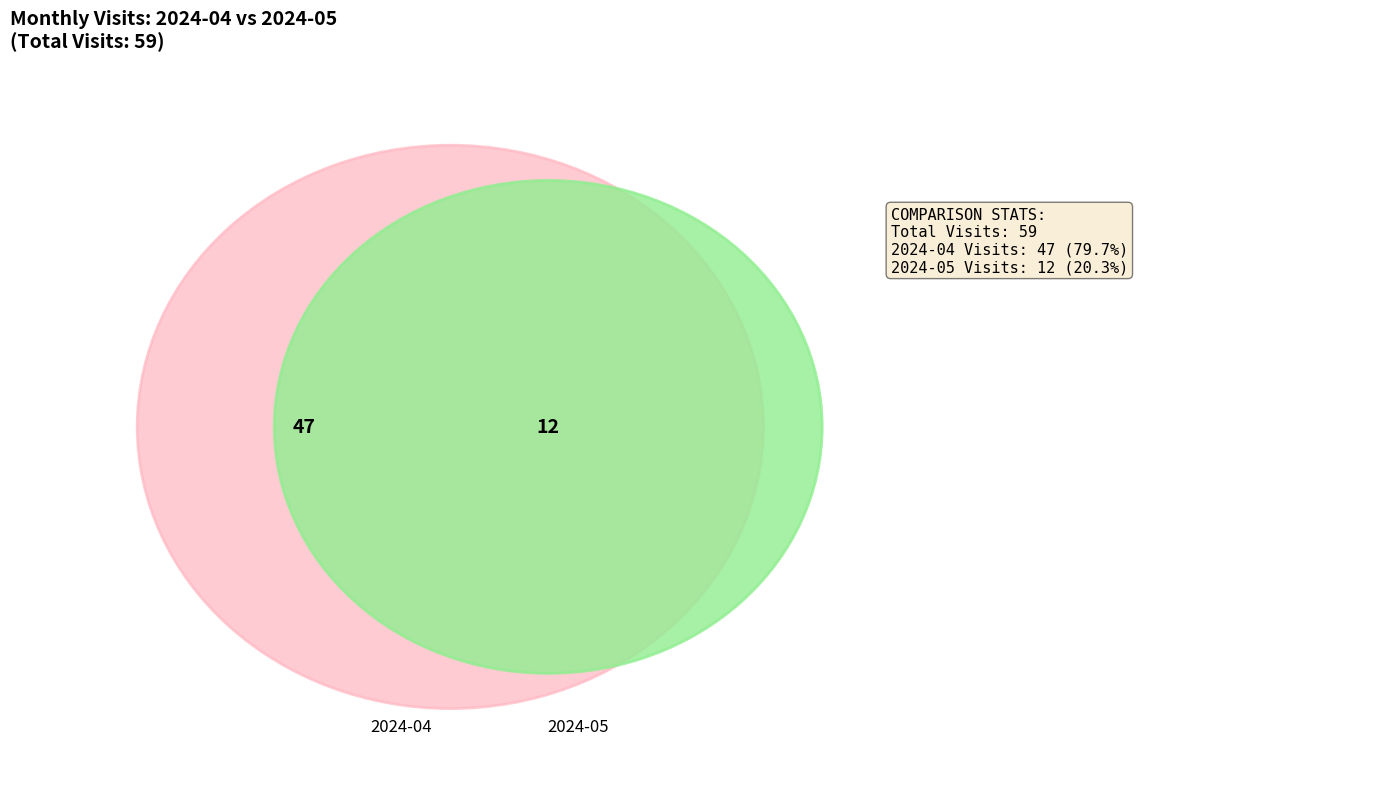

What percentage is the 2024-05 slice, to the nearest percent?

20%